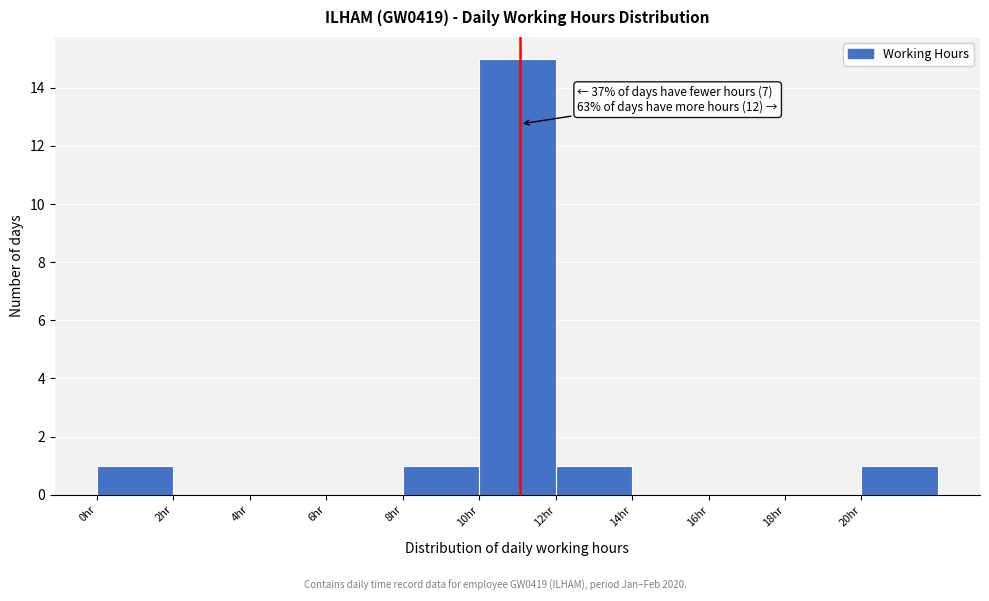

Which range on the x-axis has the tallest bar?

10 to 12